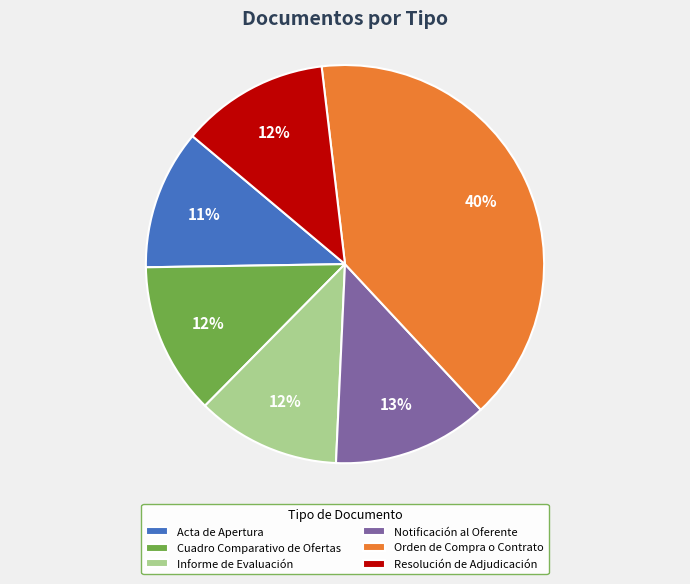

To the nearest percent, what is the average slice percentage?

17%